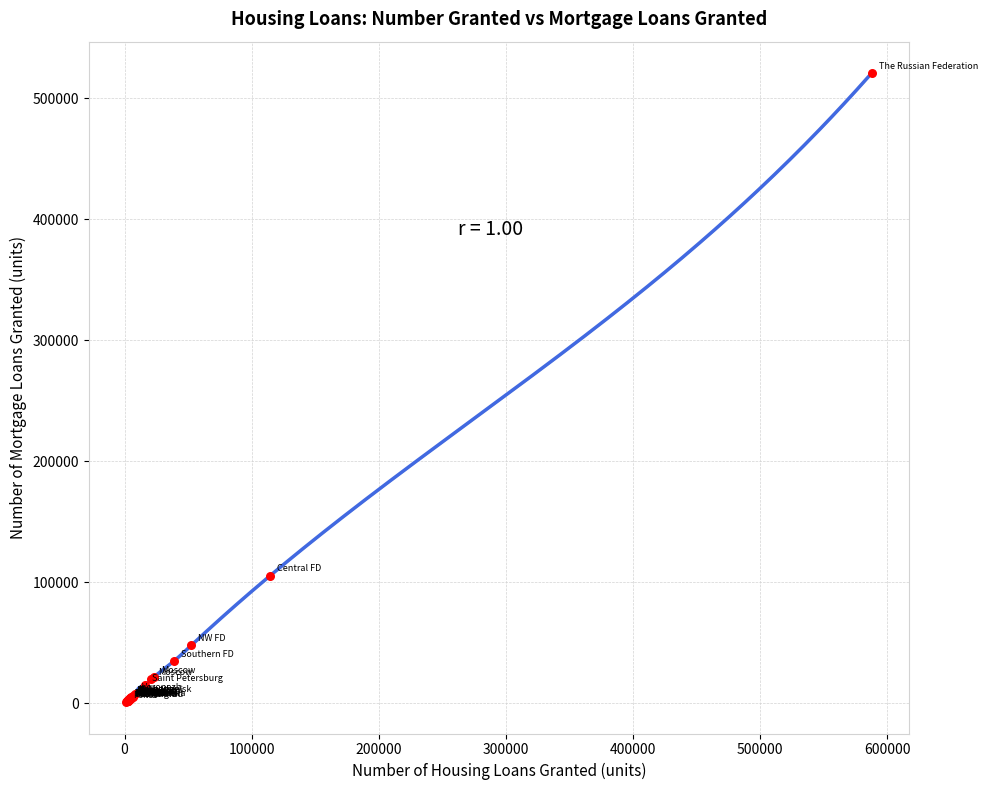

What Y value in the scatter plot is closest to 260906?

105632